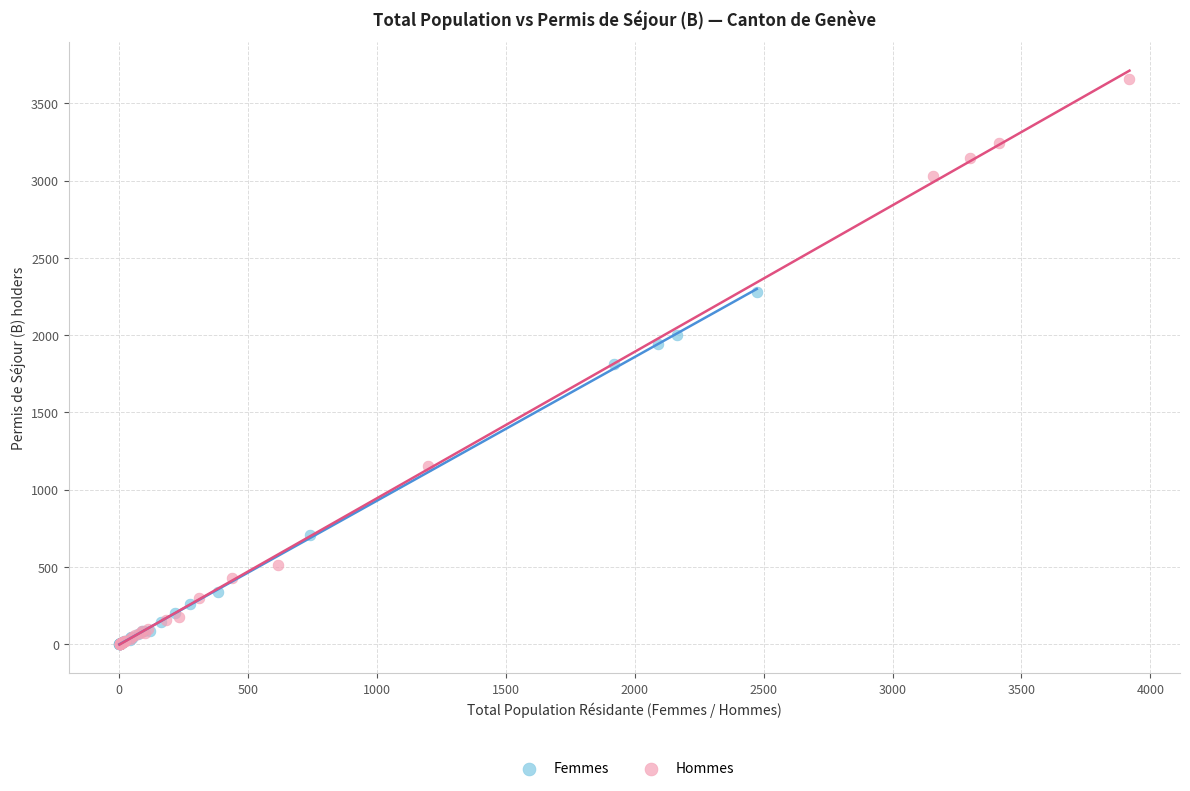

Which series reaches the maximum Y coordinate?

Hommes